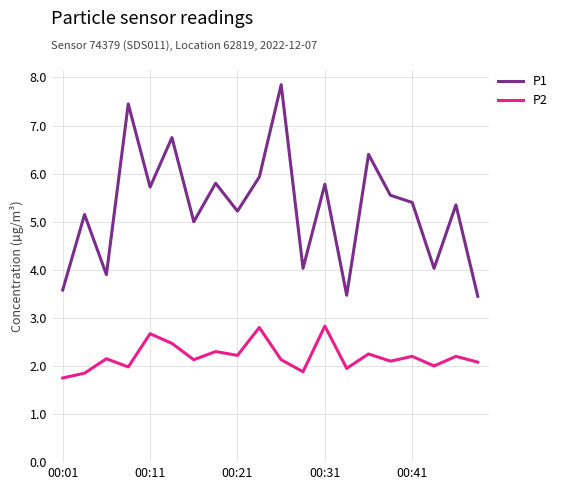

Which series has the largest total across all categories?

P1